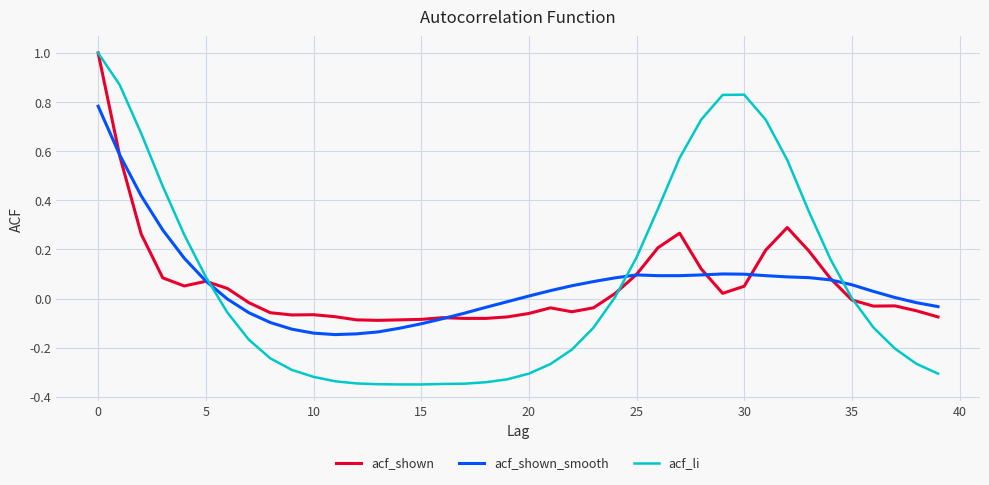

Which series has the widest spread of values?

acf_li